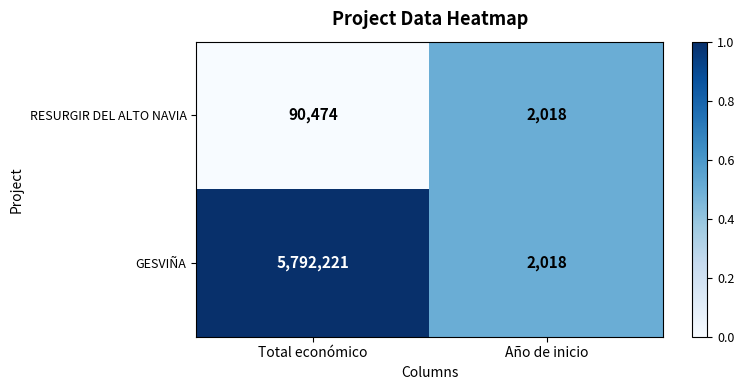

Rank the series at Total económico from highest to lowest value.

GESVIÑA, RESURGIR DEL ALTO NAVIA